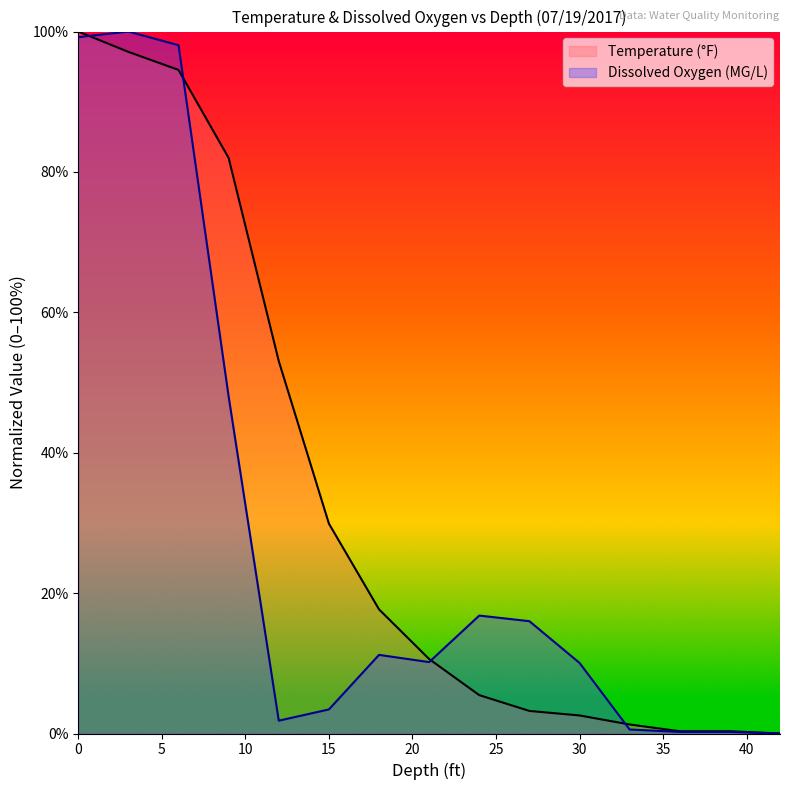

What value does the Temperature series have at 15?

29.9